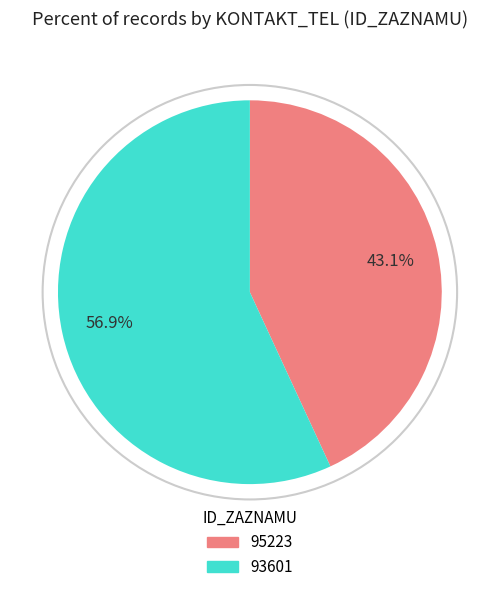

Rank the categories by value from highest to lowest.

93601, 95223